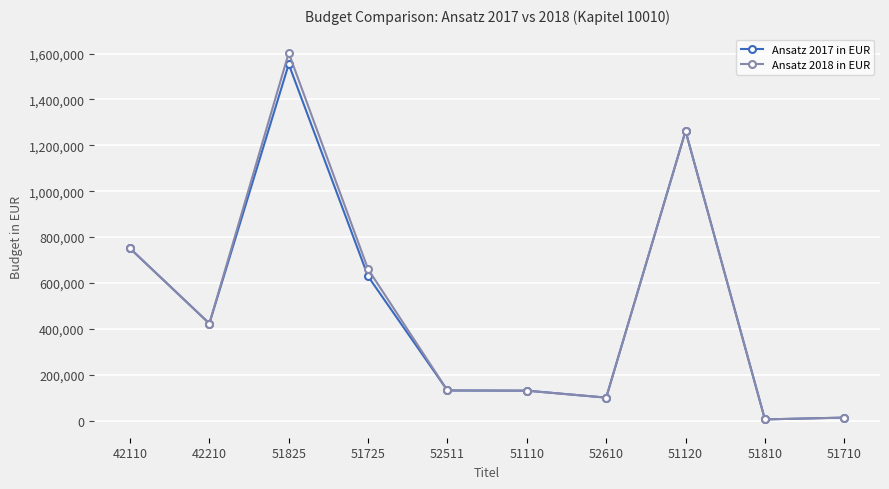

Where does the Ansatz 2017 in EUR series first go above 423100?

42110